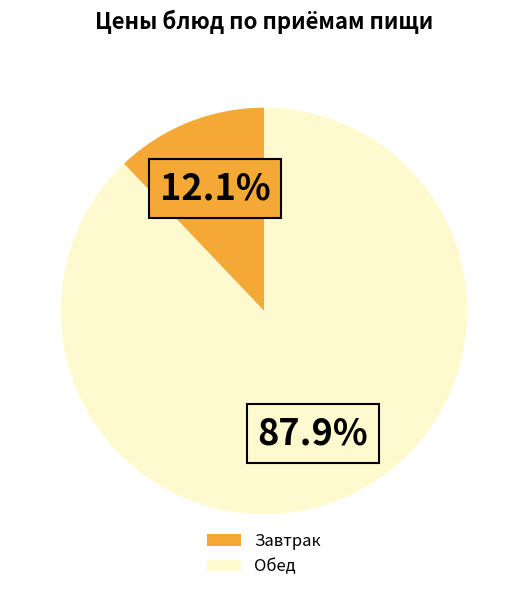

What is the ratio of the value at Обед to the value at Завтрак?

7.3